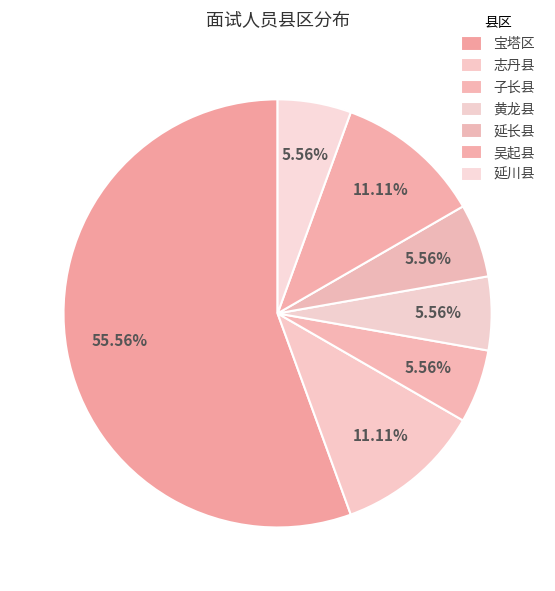

Count the number of slices in the pie.

7